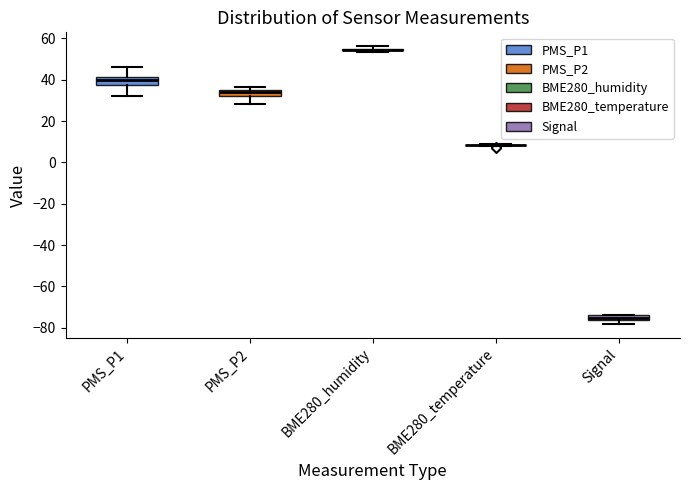

Where is the upper edge of the box for BME280_humidity on the y-axis? The values are not printed on the chart, so give them approximately, as read against the axis.

56